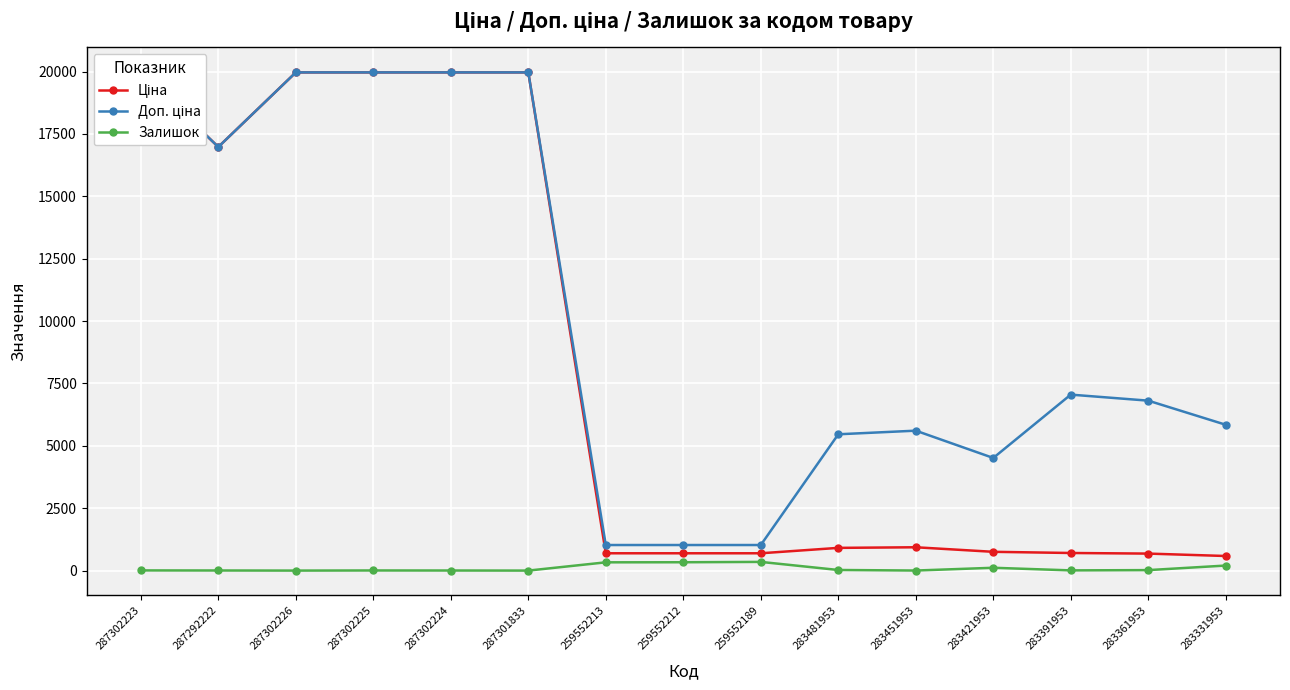

What is the sum of the Ціна values at 283391953 and 287302224?

20669.3